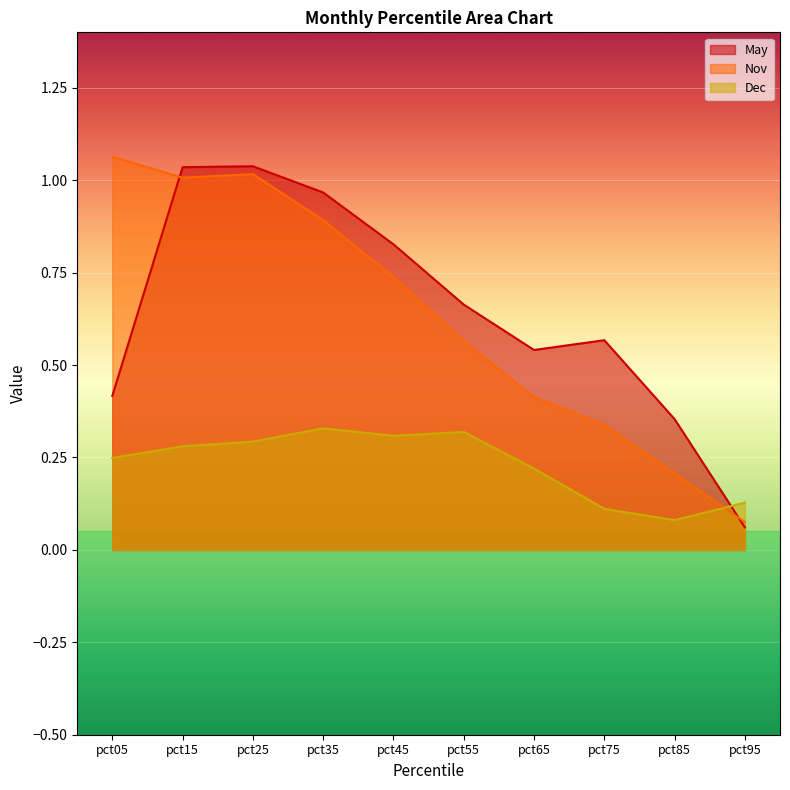

Count the number of categories in the chart.

10